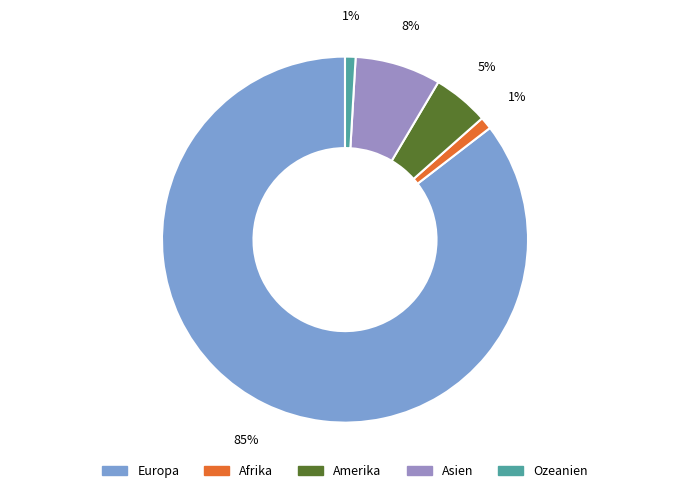

Which category has the biggest portion of the pie?

Europa